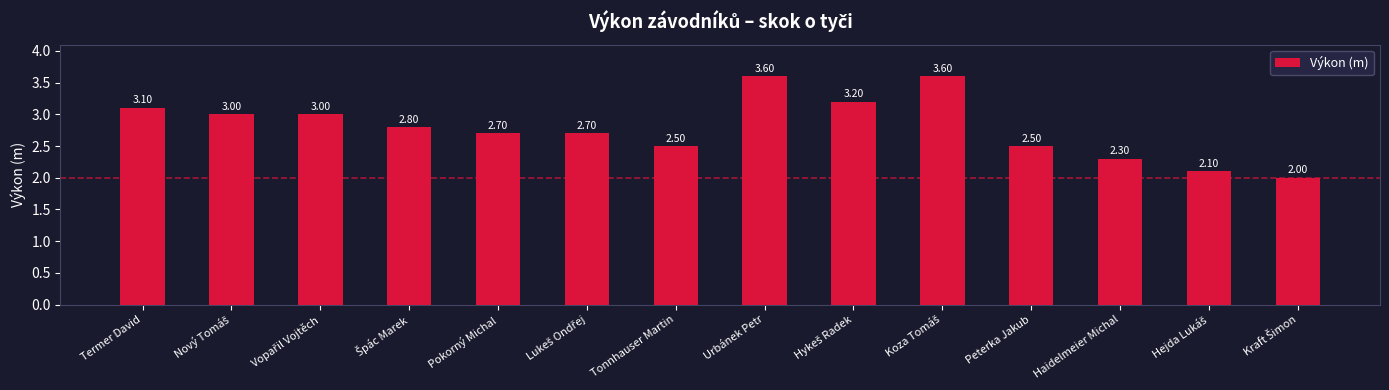

Between Termer David and Haidelmeier Michal, which is larger?

Termer David